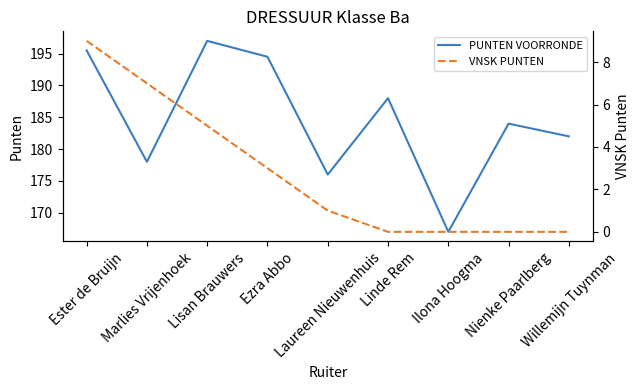

Count the number of data series in this chart.

2